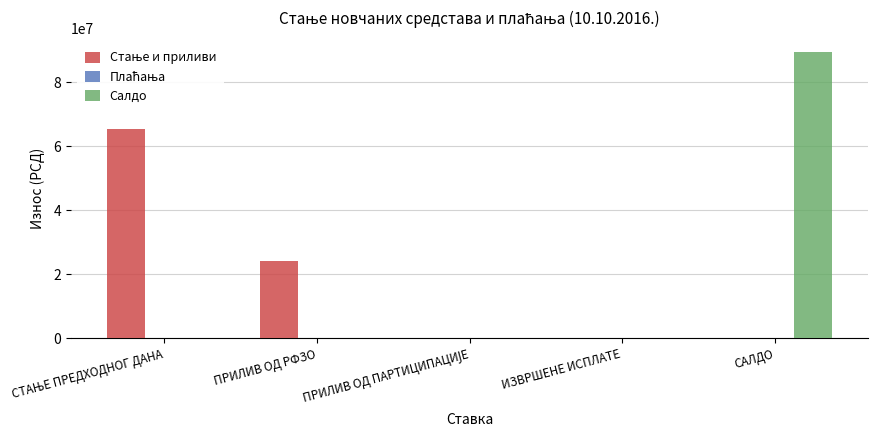

Between ИЗВРШЕНЕ ИСПЛАТЕ and САЛДО, which series saw the biggest shift?

Салдо